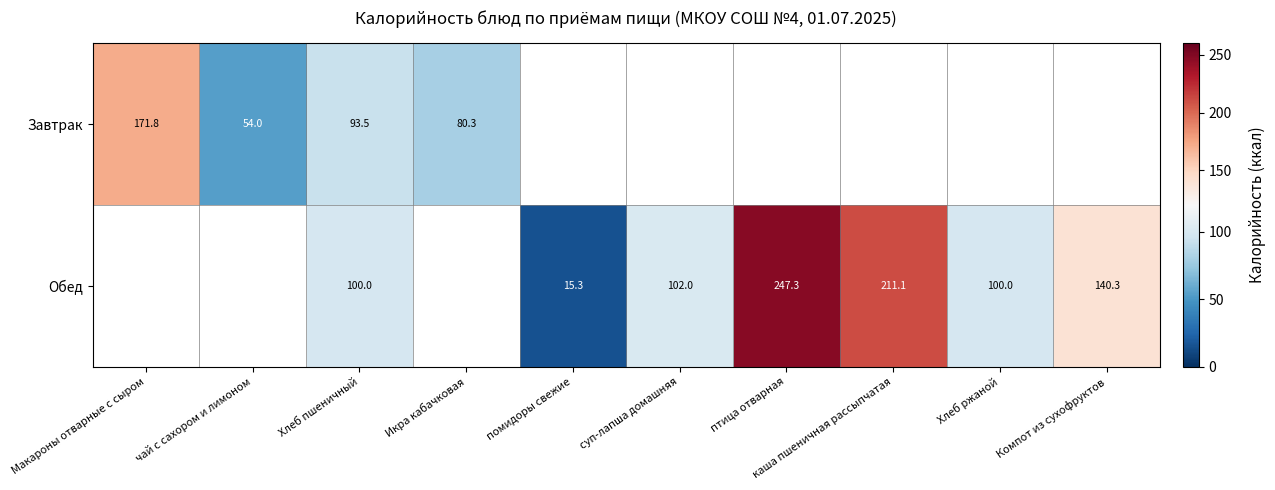

List the series in order of their overall mean, lowest first.

Завтрак, Обед